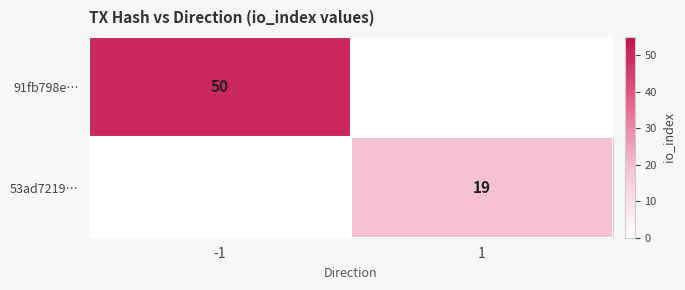

Is it true that 91fb798e… equals 17 at -1?

False